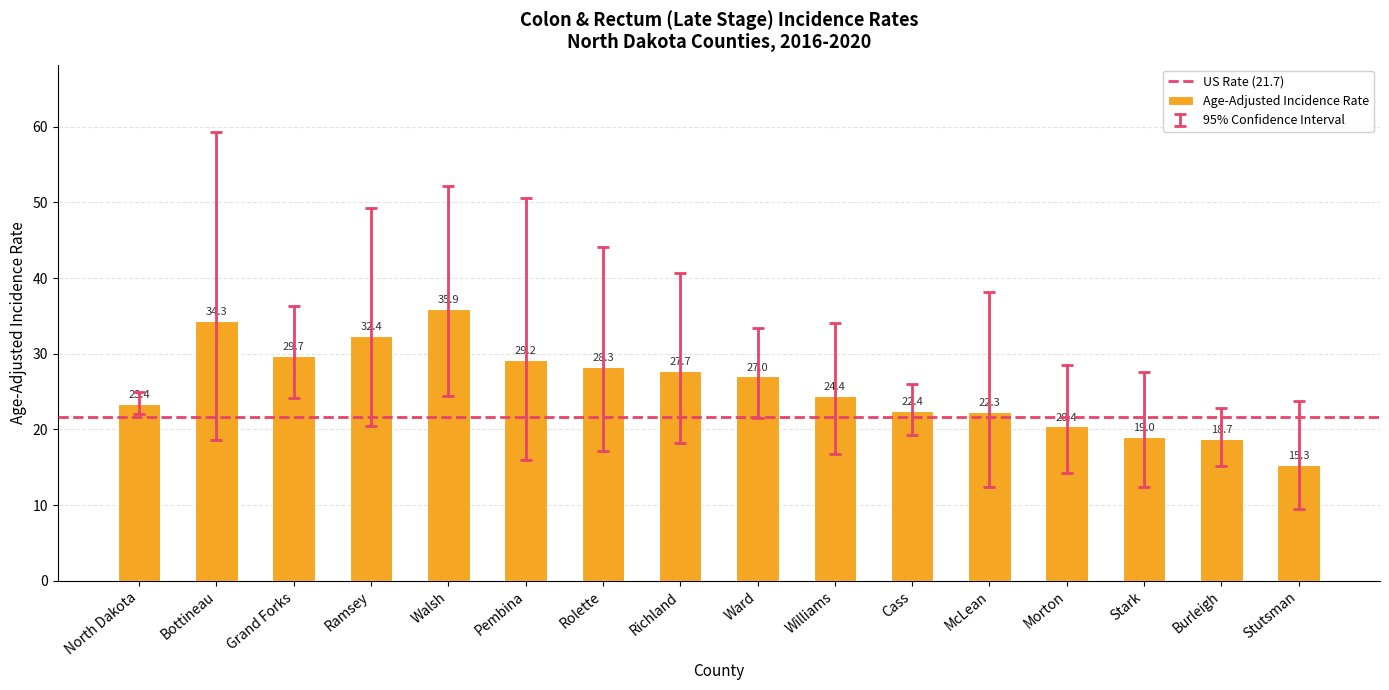

List the labels in order of value, largest first.

Walsh, Bottineau, Ramsey, Grand Forks, Pembina, Rolette, Richland, Ward, Williams, North Dakota, Cass, McLean, Morton, Stark, Burleigh, Stutsman